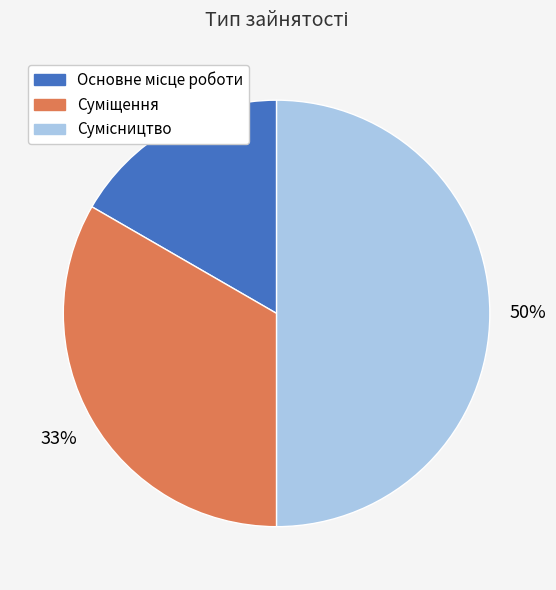

To the nearest percent, what is the difference between the largest and smallest slice percentages?

33%